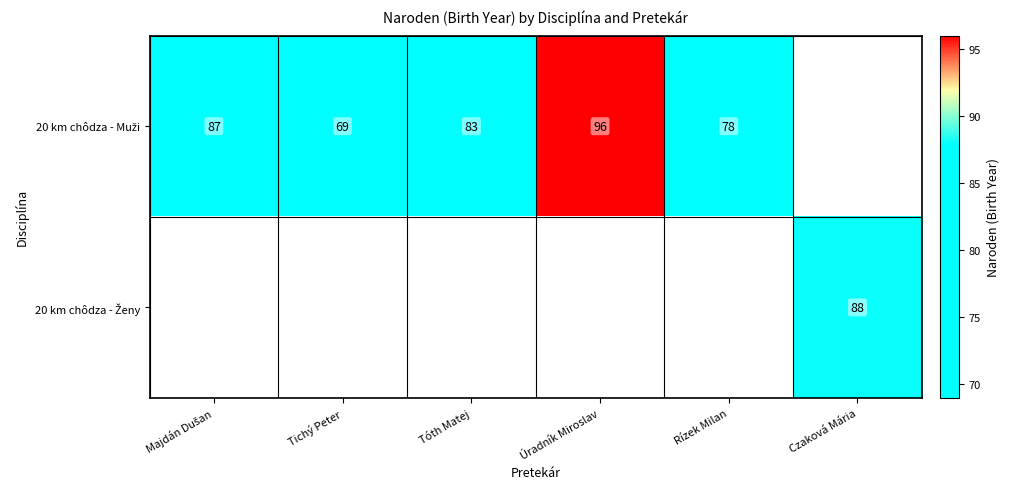

Which series has the widest spread of values?

20 km chôdza - Muži